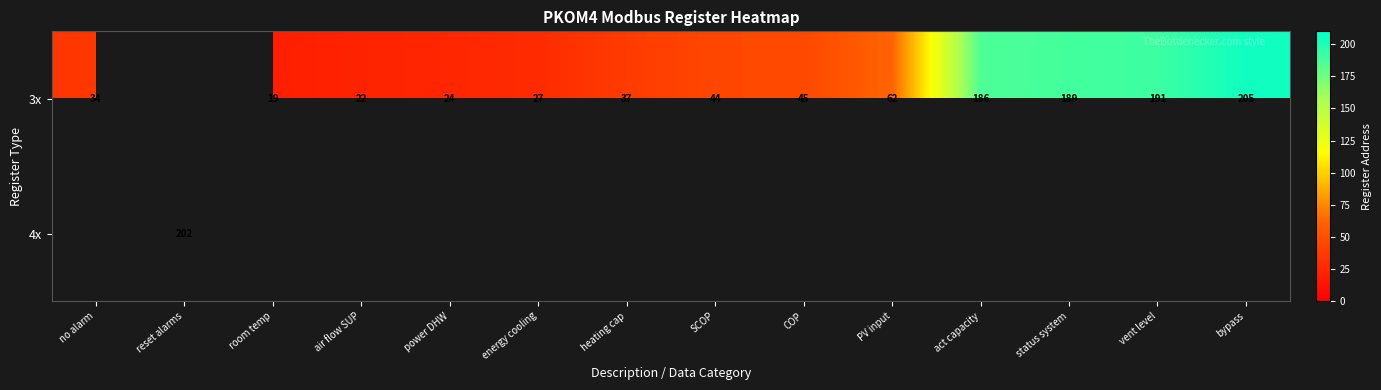

What is the difference between the 3x values at energy cooling and SCOP?

17